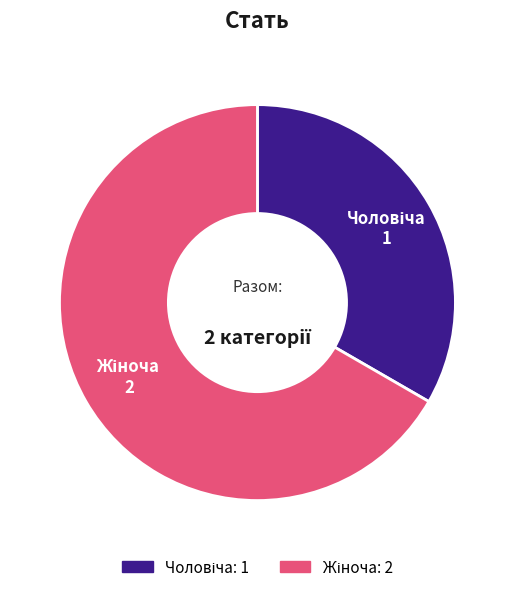

Count the number of slices in the pie.

2